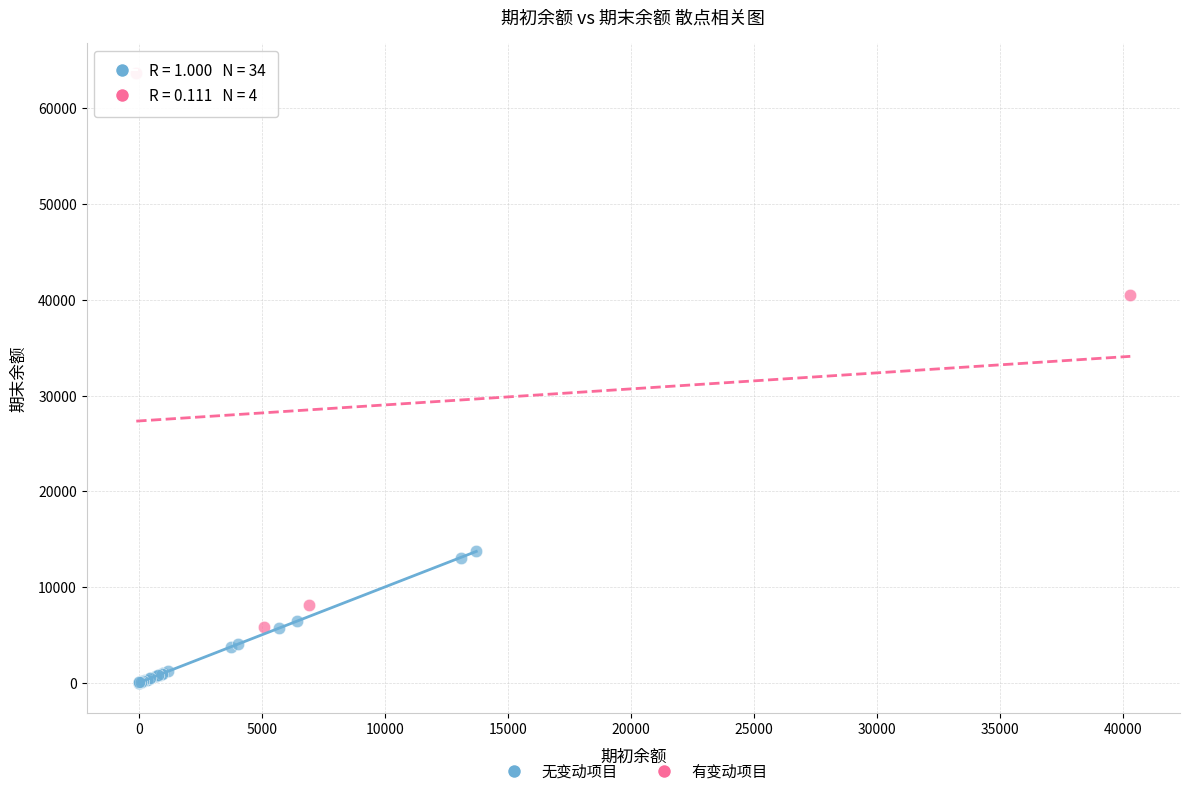

Which series contains the highest Y value?

有变动项目